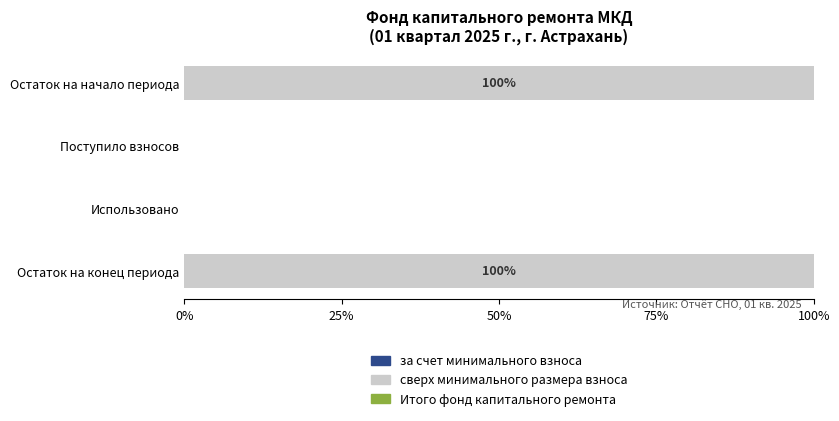

Are the bars horizontal?

Yes